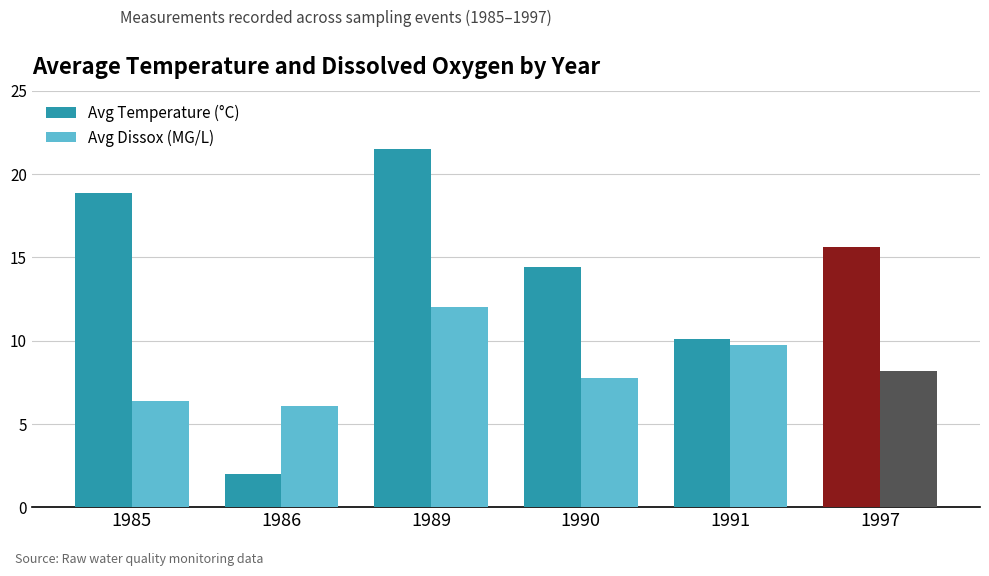

Reading left to right, list all the values displayed in this chart.

Avg Temperature (°C): 18.9	2.0	21.5	14.4	10.1	15.6
Avg Dissox (MG/L): 6.4	6.1	12.0	7.8	9.8	8.2